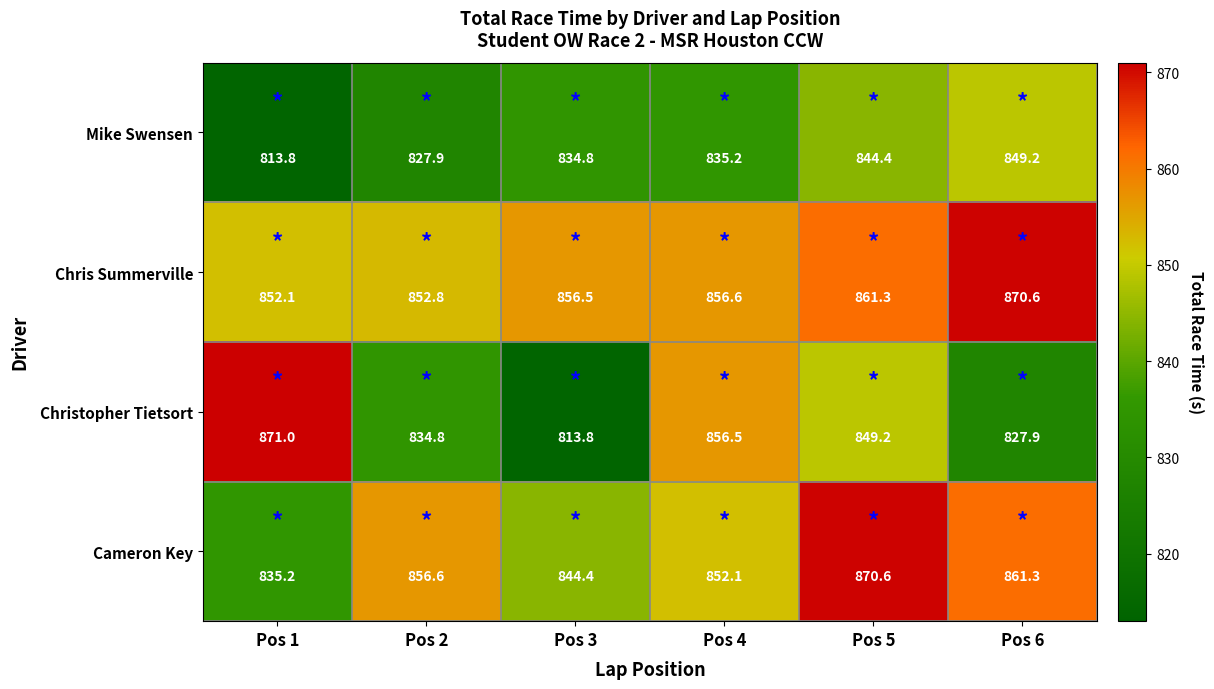

What is the difference between the highest and lowest values at Pos 5?

26.2